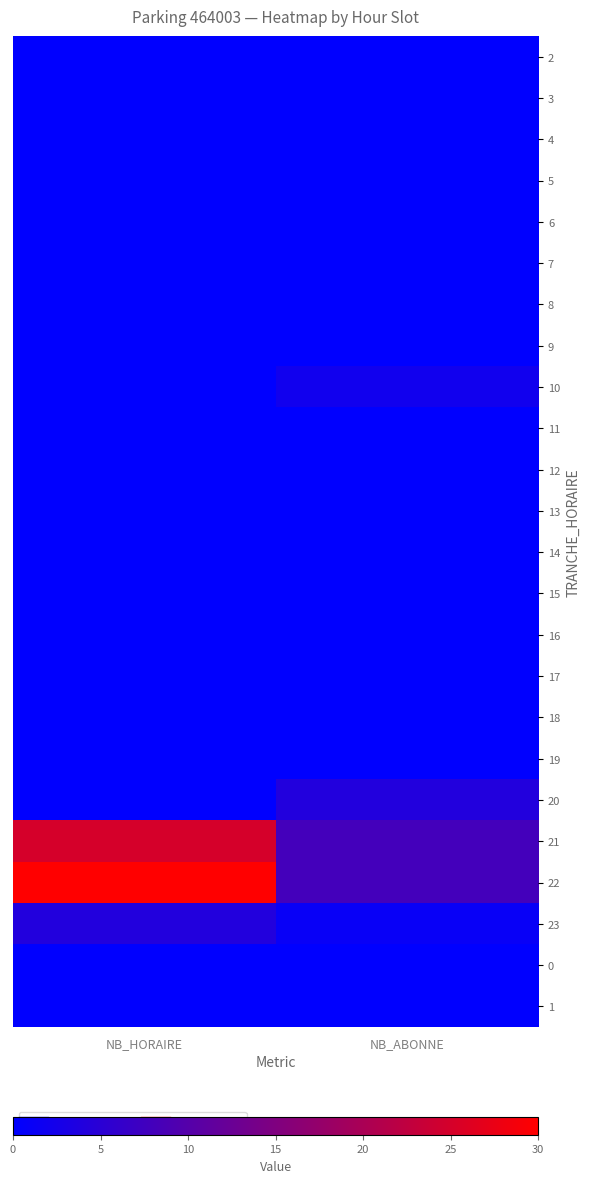

Reading left to right, list all the values displayed in this chart.

2: NB_HORAIRE=0	NB_ABONNE=0
3: NB_HORAIRE=0	NB_ABONNE=0
4: NB_HORAIRE=0	NB_ABONNE=0
5: NB_HORAIRE=0	NB_ABONNE=0
6: NB_HORAIRE=0	NB_ABONNE=0
7: NB_HORAIRE=0	NB_ABONNE=0
8: NB_HORAIRE=0	NB_ABONNE=0
9: NB_HORAIRE=0	NB_ABONNE=0
10: NB_HORAIRE=0	NB_ABONNE=2
11: NB_HORAIRE=0	NB_ABONNE=0
12: NB_HORAIRE=0	NB_ABONNE=0
13: NB_HORAIRE=0	NB_ABONNE=0
14: NB_HORAIRE=0	NB_ABONNE=0
15: NB_HORAIRE=0	NB_ABONNE=0
16: NB_HORAIRE=0	NB_ABONNE=0
17: NB_HORAIRE=0	NB_ABONNE=0
18: NB_HORAIRE=0	NB_ABONNE=0
19: NB_HORAIRE=0	NB_ABONNE=0
20: NB_HORAIRE=0	NB_ABONNE=4
21: NB_HORAIRE=25	NB_ABONNE=8
22: NB_HORAIRE=30	NB_ABONNE=8
23: NB_HORAIRE=4	NB_ABONNE=1
0: NB_HORAIRE=0	NB_ABONNE=0
1: NB_HORAIRE=0	NB_ABONNE=0